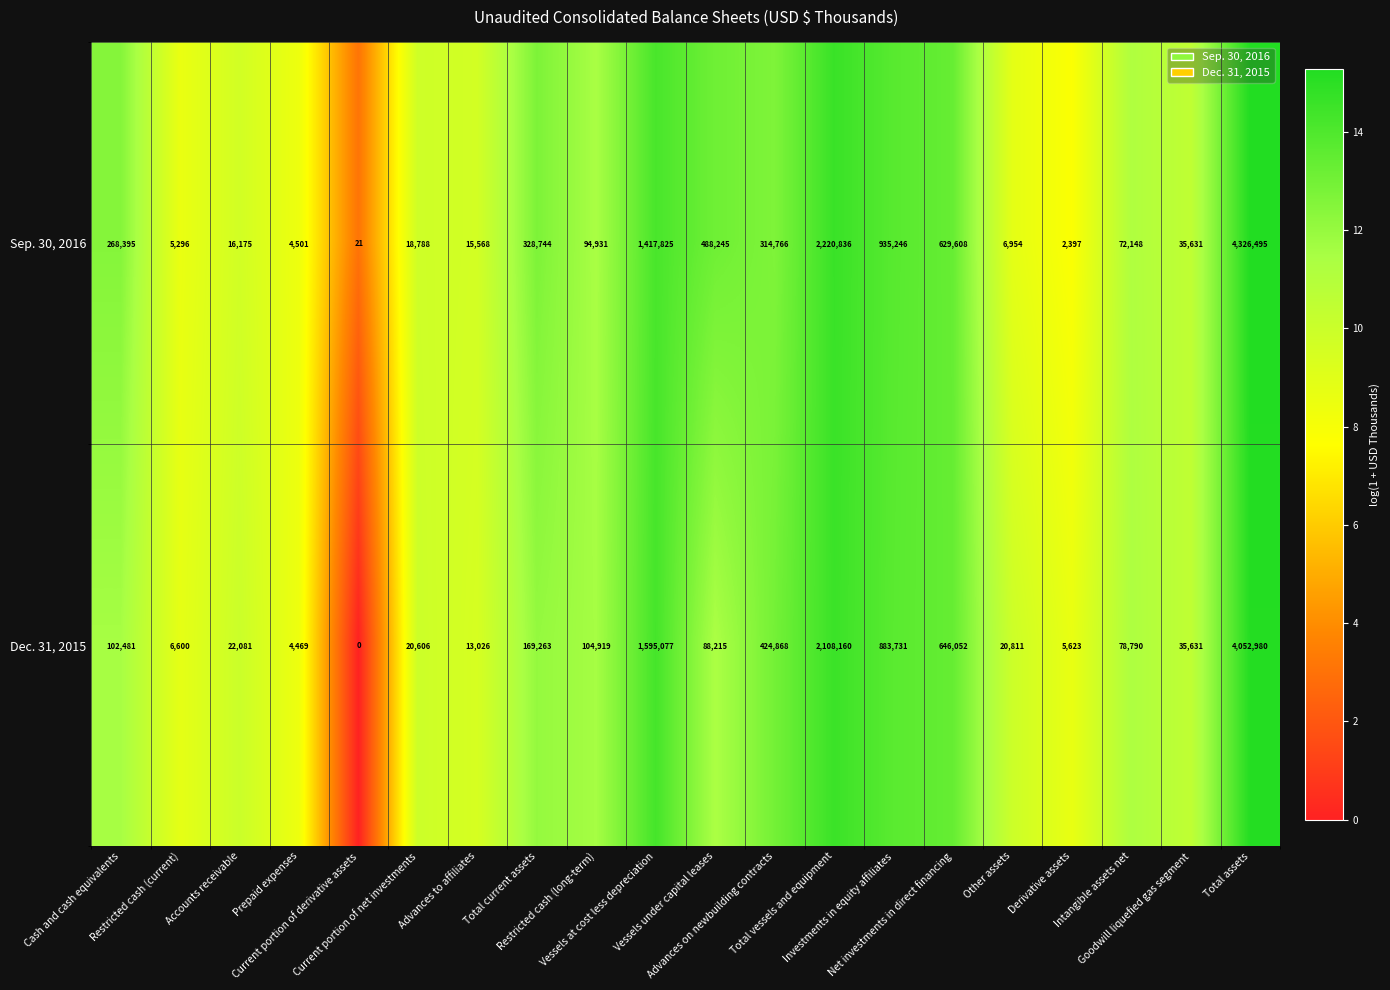

Which series has the largest total across all categories?

Sep. 30, 2016